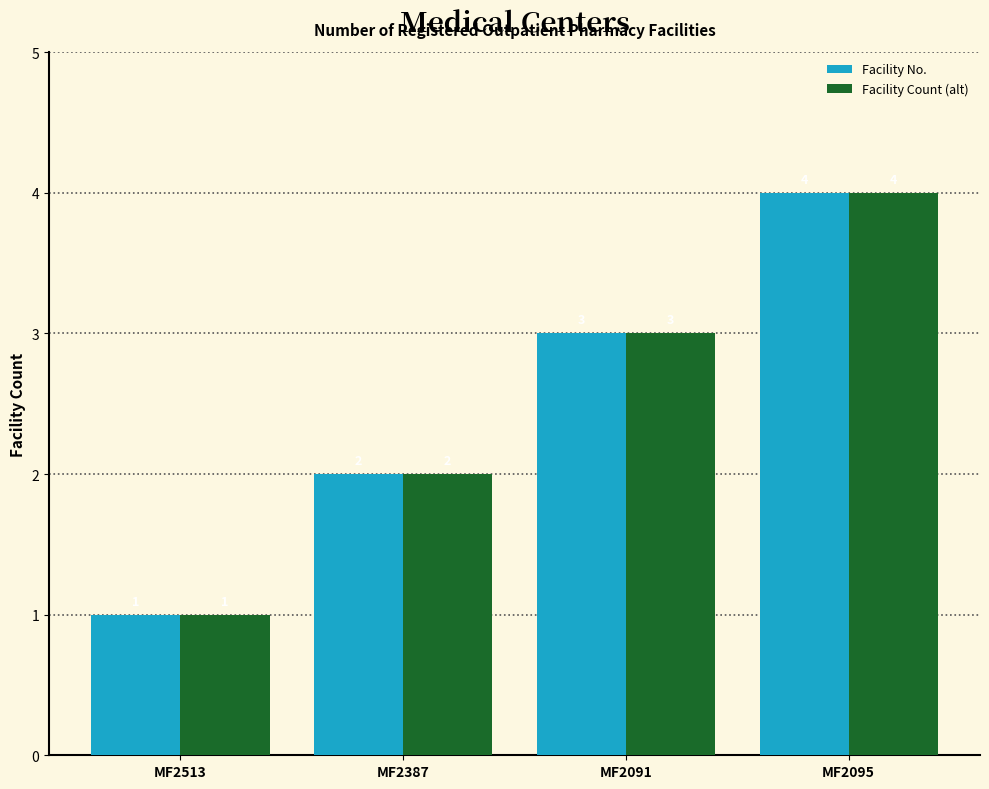

How many groups of bars are there?

4